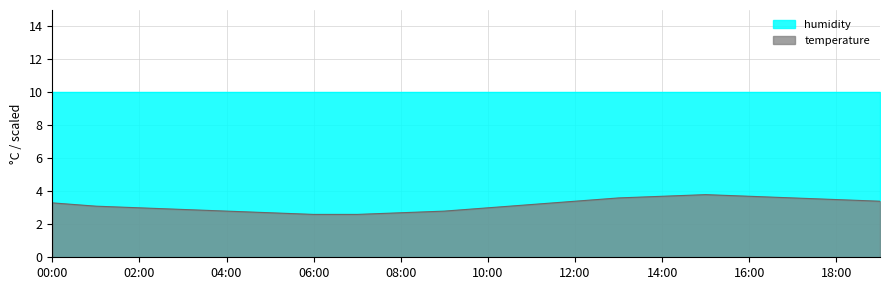

List the labels in order of value, smallest first.

06:00, 07:00, 05:00, 08:00, 04:00, 09:00, 03:00, 02:00, 10:00, 01:00, 11:00, 00:00, 12:00, 19:00, 18:00, 13:00, 17:00, 14:00, 16:00, 15:00